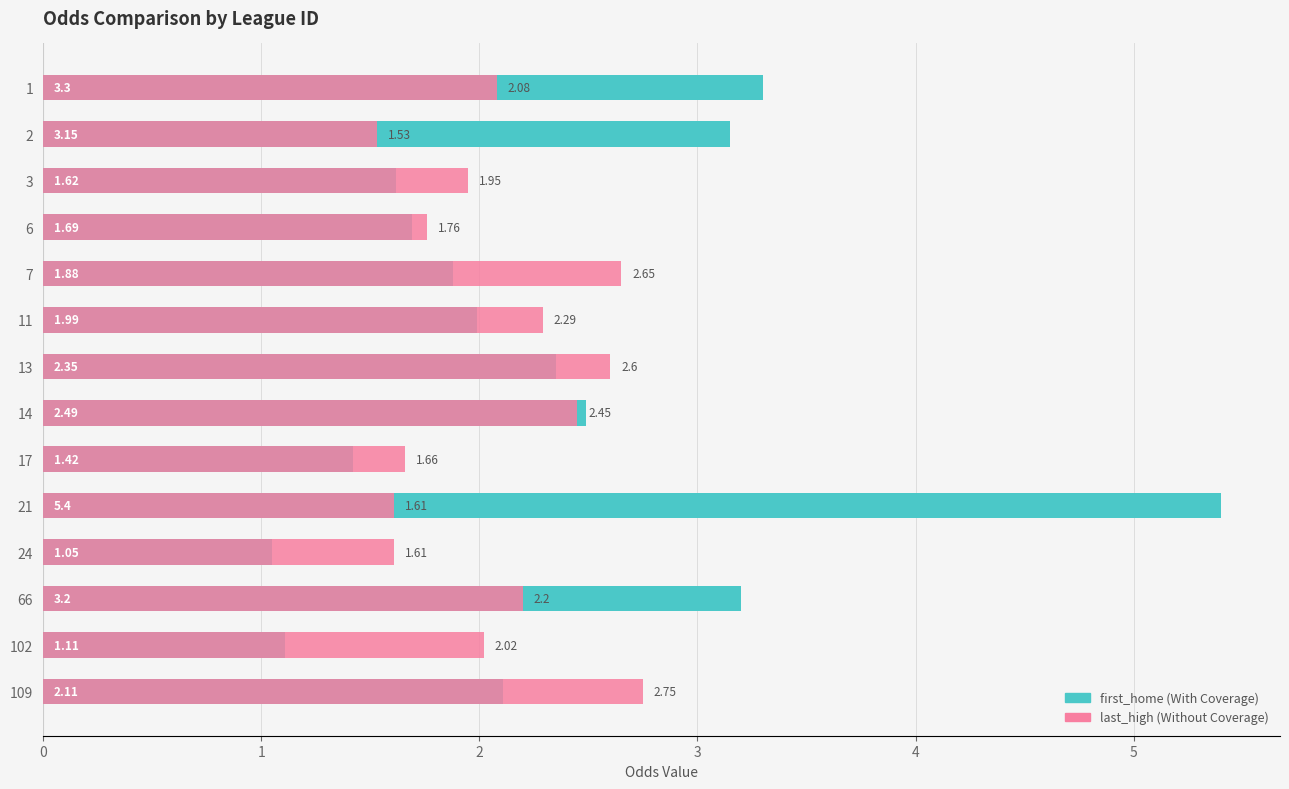

What is the value of the last_high bar at the 9th from the left?

1.7